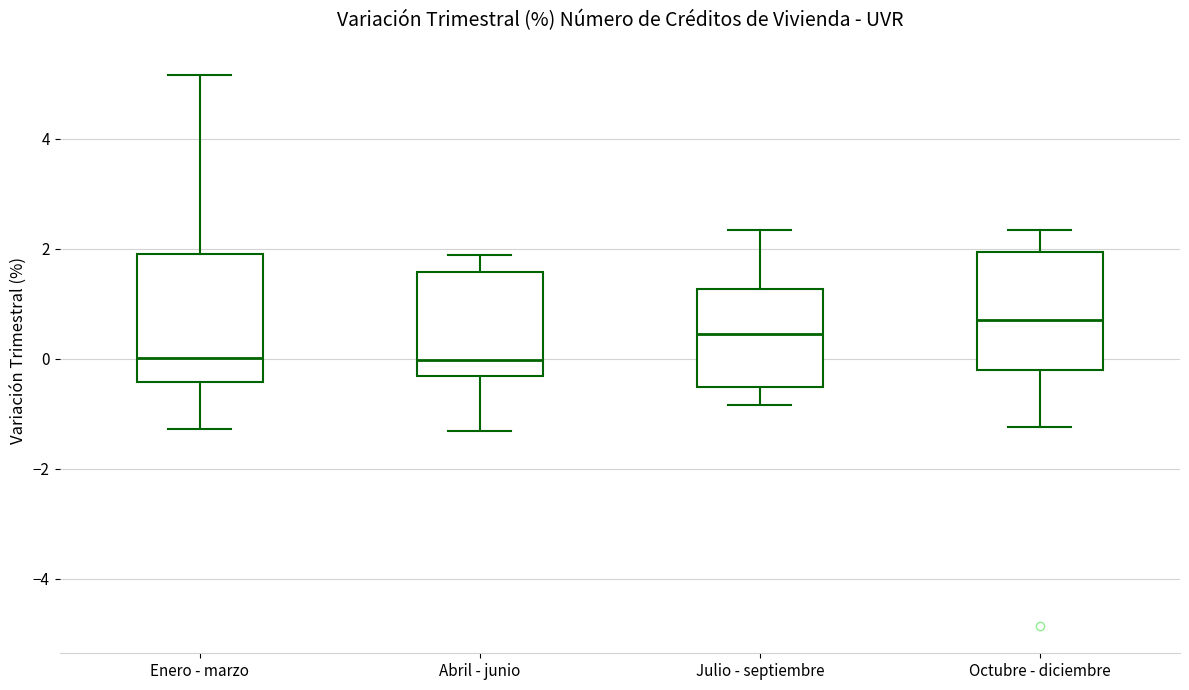

Reading left to right, transcribe this box plot: for each box, give where its median line is, the range the box spans, and where its two whiskers end, as read against the y-axis. The values are not printed on the chart, so give them approximately, as read against the axis.

Enero - marzo: median 0.0, box -0.4 to 2.0, whiskers -1.2 to 5.2
Abril - junio: median 0.0, box -0.4 to 1.6, whiskers -1.4 to 1.8
Julio - septiembre: median 0.4, box -0.6 to 1.2, whiskers -0.8 to 2.4
Octubre - diciembre: median 0.8, box -0.2 to 2.0, whiskers -1.2 to 2.4